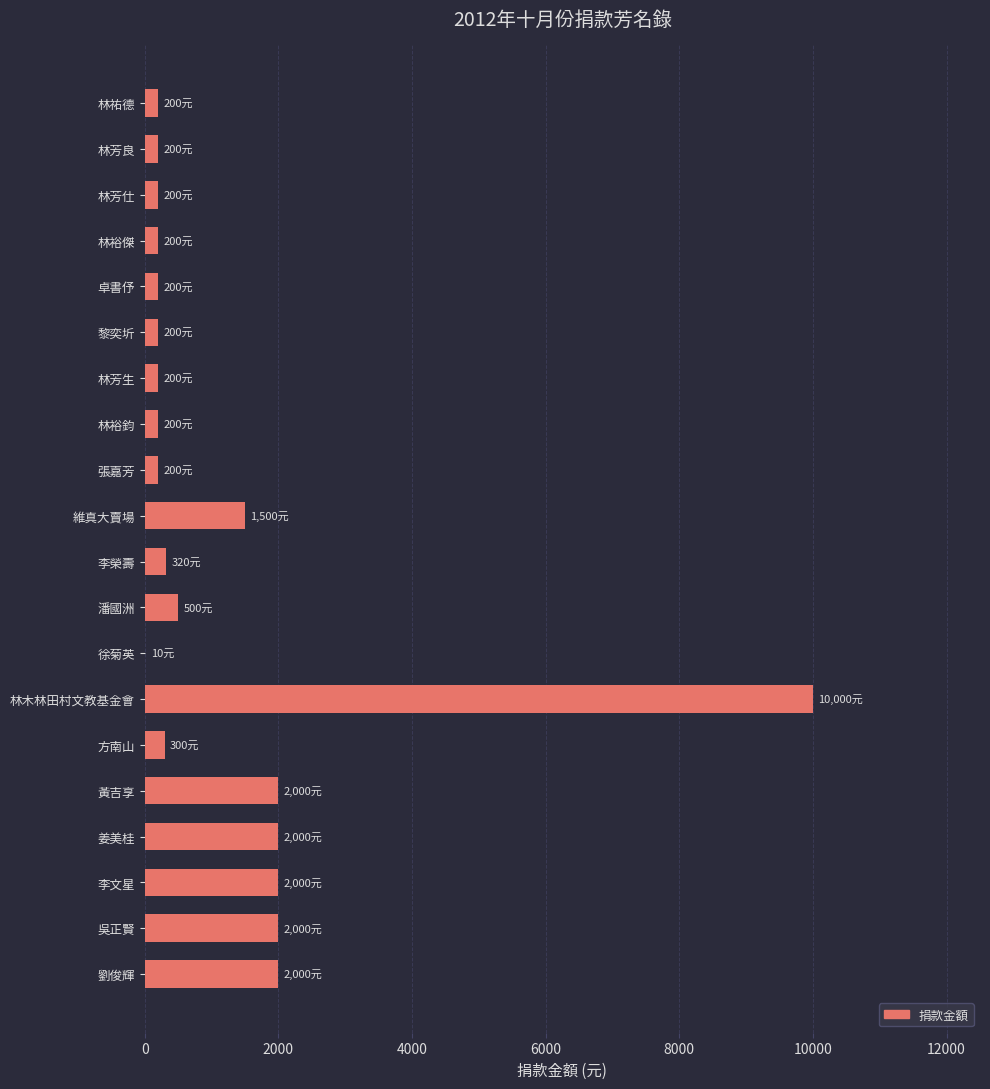

Count the number of categories in the chart.

20